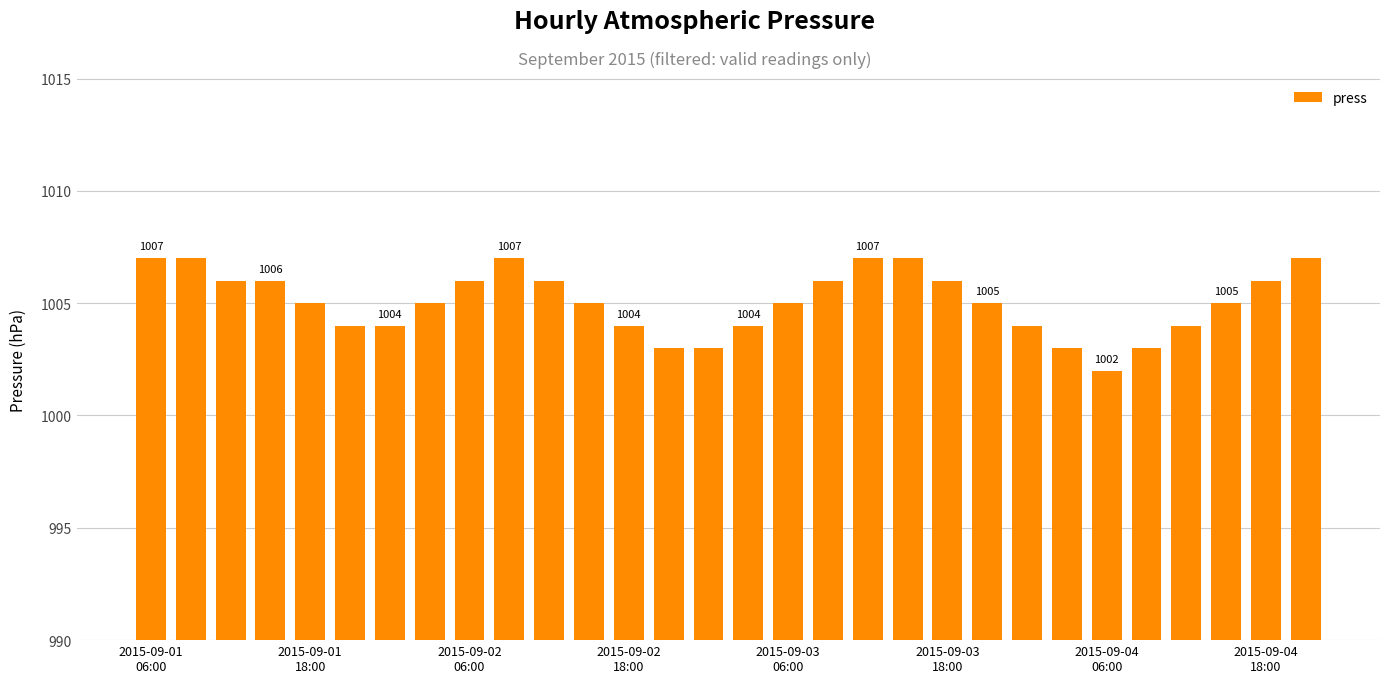

What is the maximum value shown in the chart?

1007